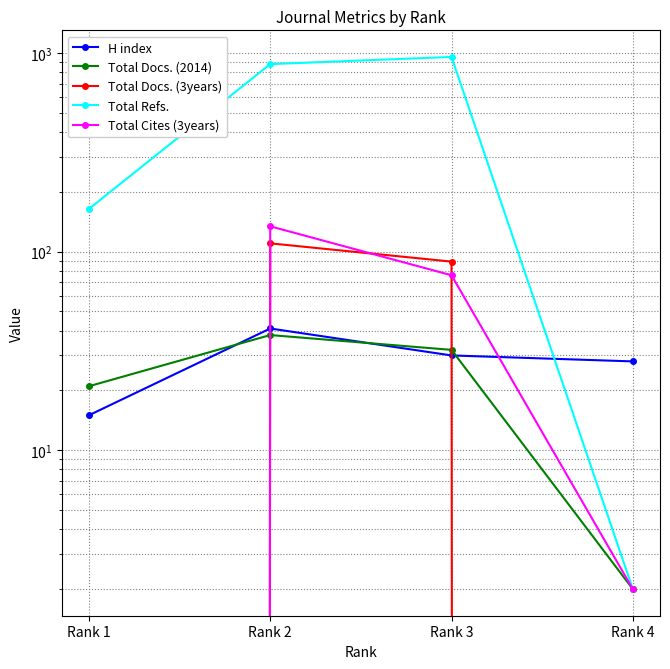

Count the Total Docs. (2014) values in the range 21 to 38.

3